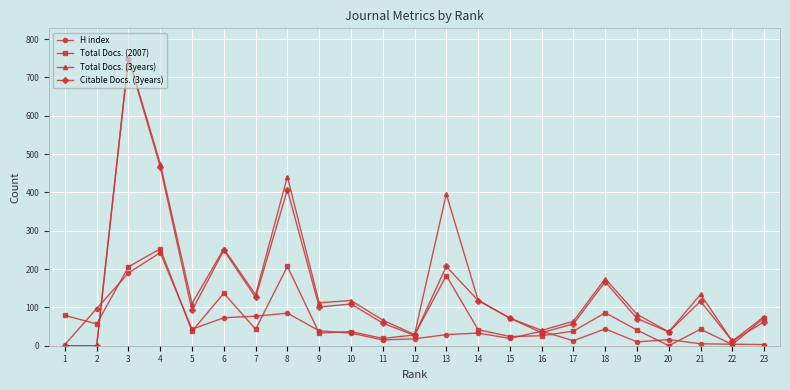

What is the difference between the maximum and minimum values in the Total Docs. (2007) series?

253